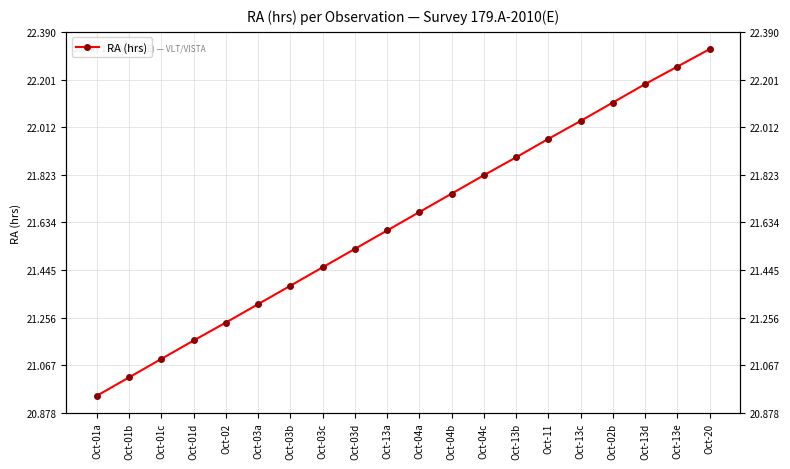

What is the label of the 11th point from the right?

Oct-13a